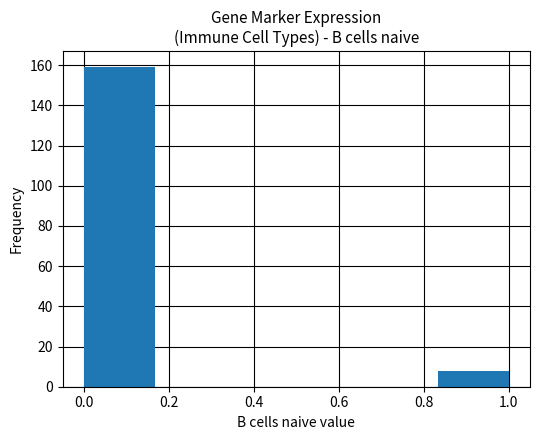

Over which range of the x-axis is the bar tallest?

0.00 to 0.16